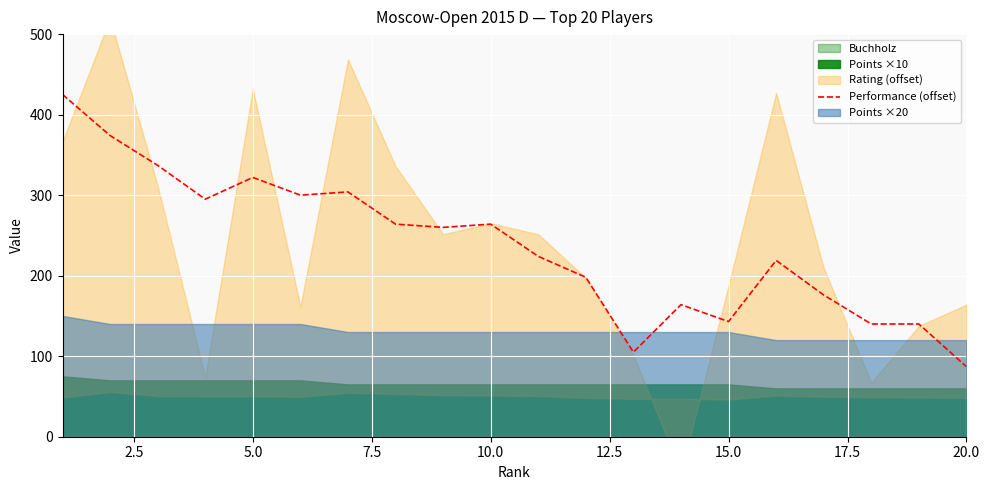

How many points are higher than both their immediate neighbors (excluding endpoints)?

5